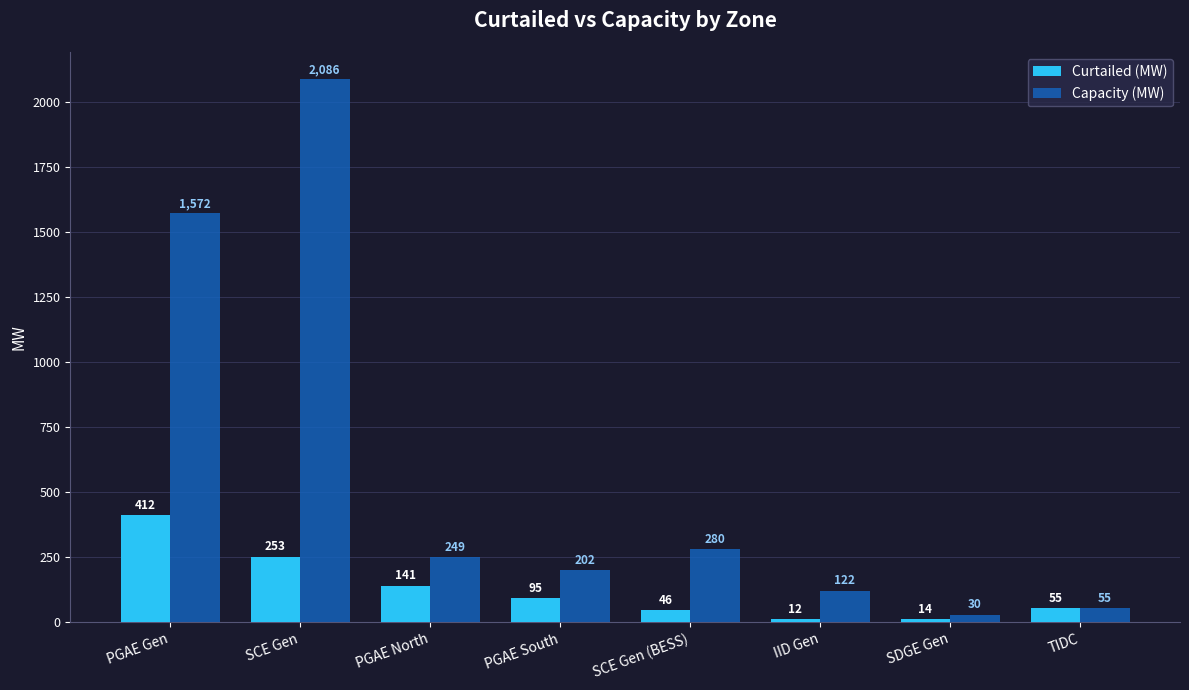

Is it true that Curtailed (MW) equals 11.6 at IID Gen?

True